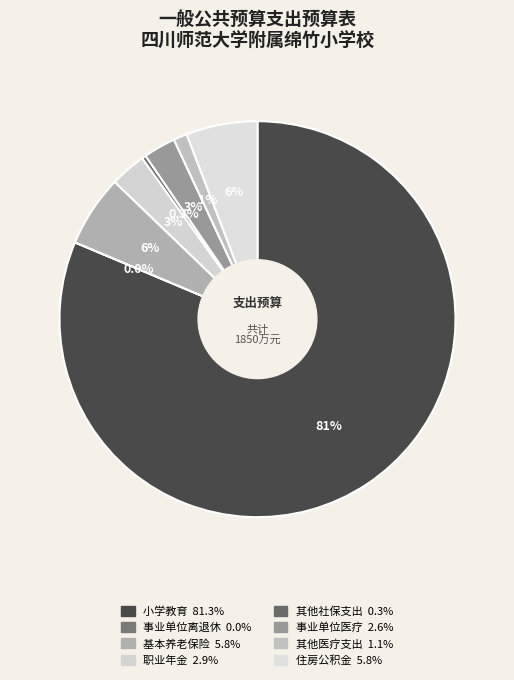

What is the largest slice in the pie chart?

小学教育